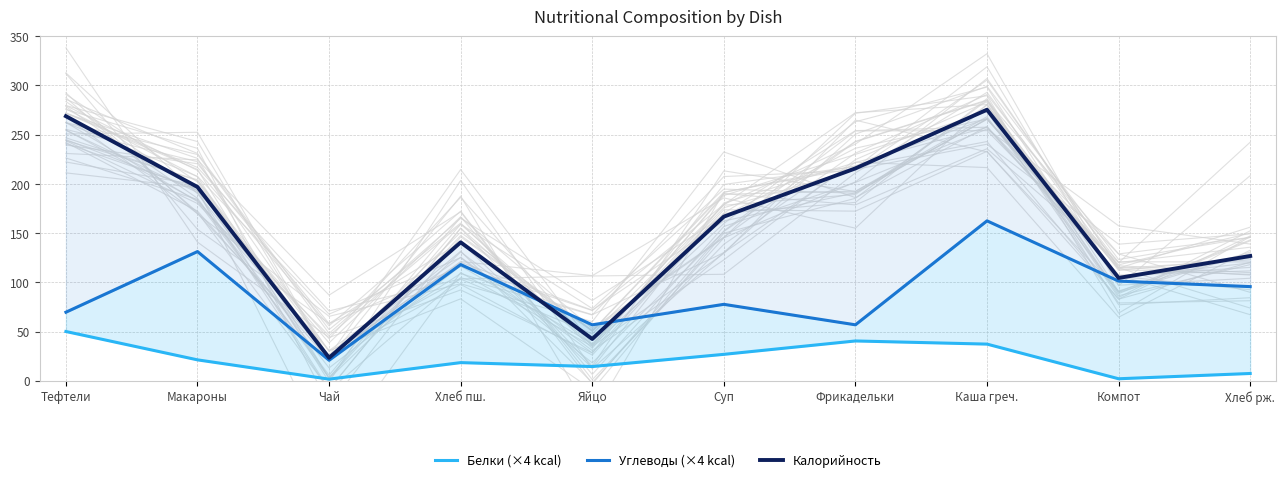

What is the label of the 6th point from the right?

Яйцо